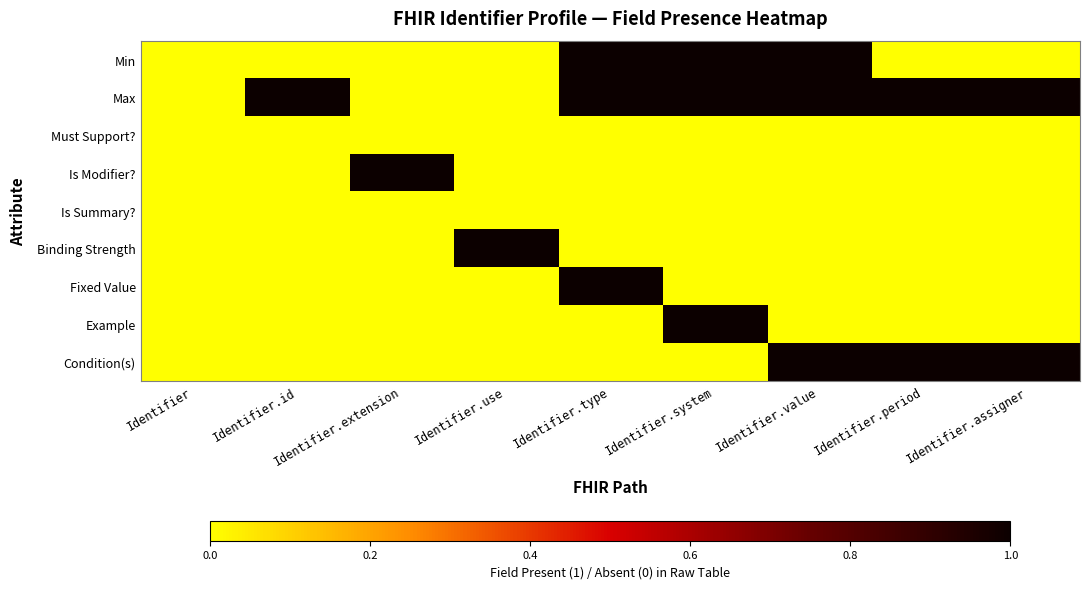

Between Identifier.use and Identifier, which is larger?

Identifier.use